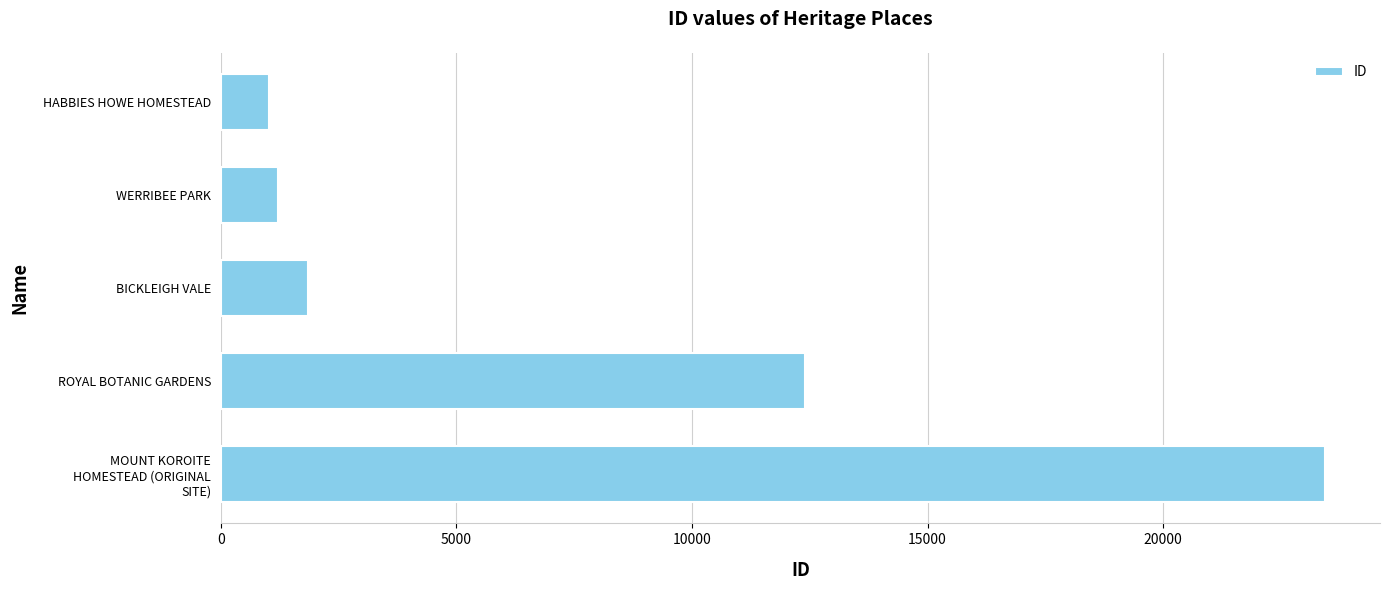

What is the average value?

7984